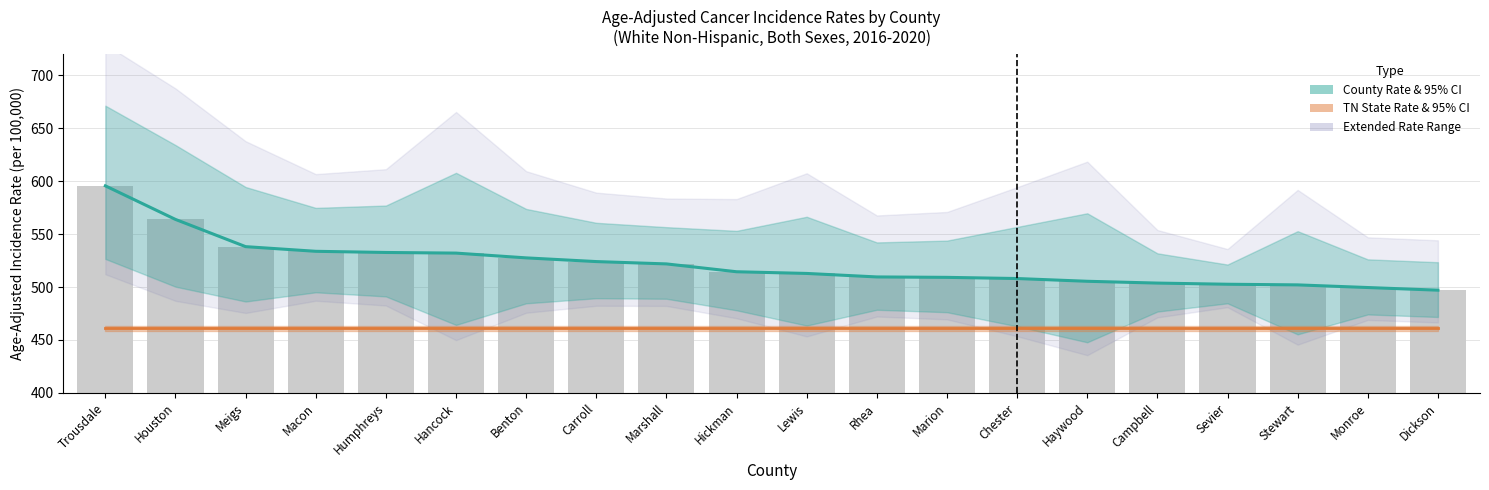

Does the chart contain any negative values?

No